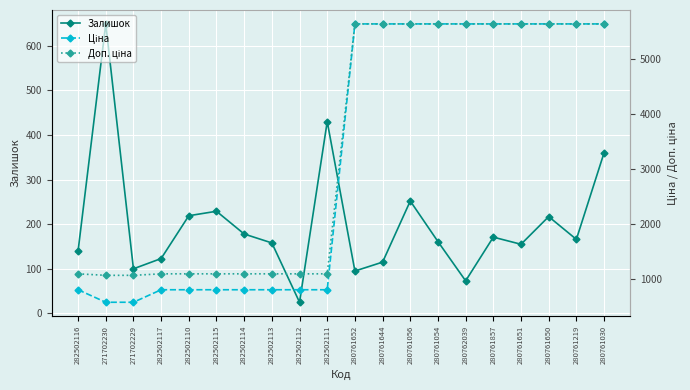

True or false: Залишок and Доп. ціна intersect in this chart.

False